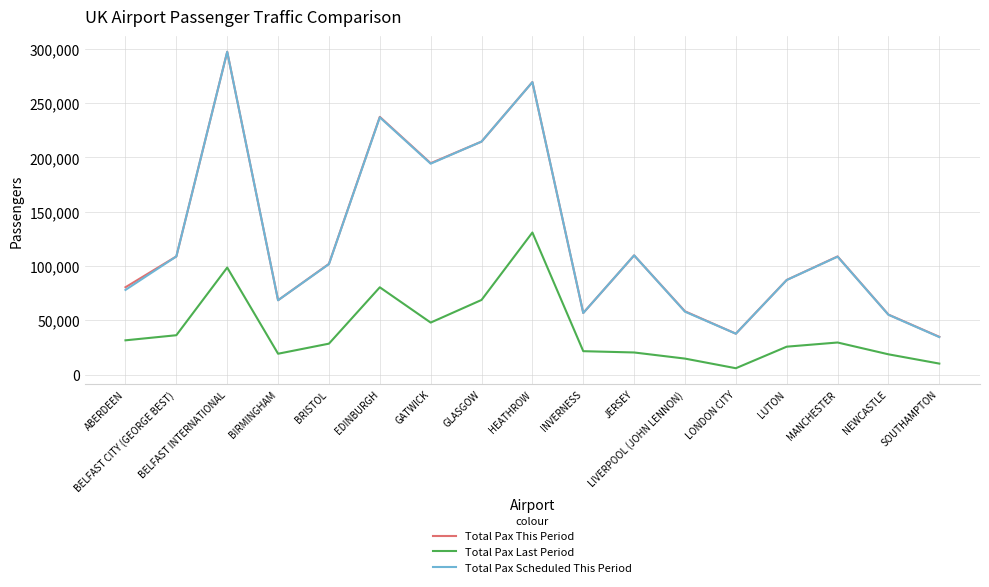

At which category is the sum across all series the highest?

BELFAST INTERNATIONAL